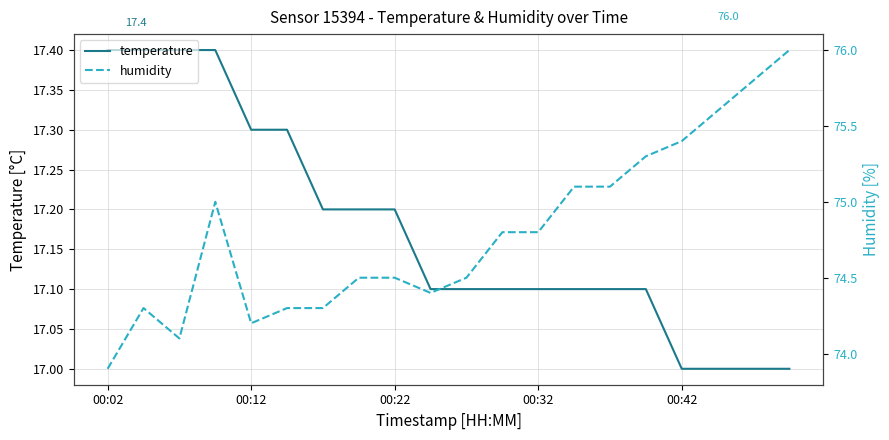

Which series has the largest total across all categories?

humidity